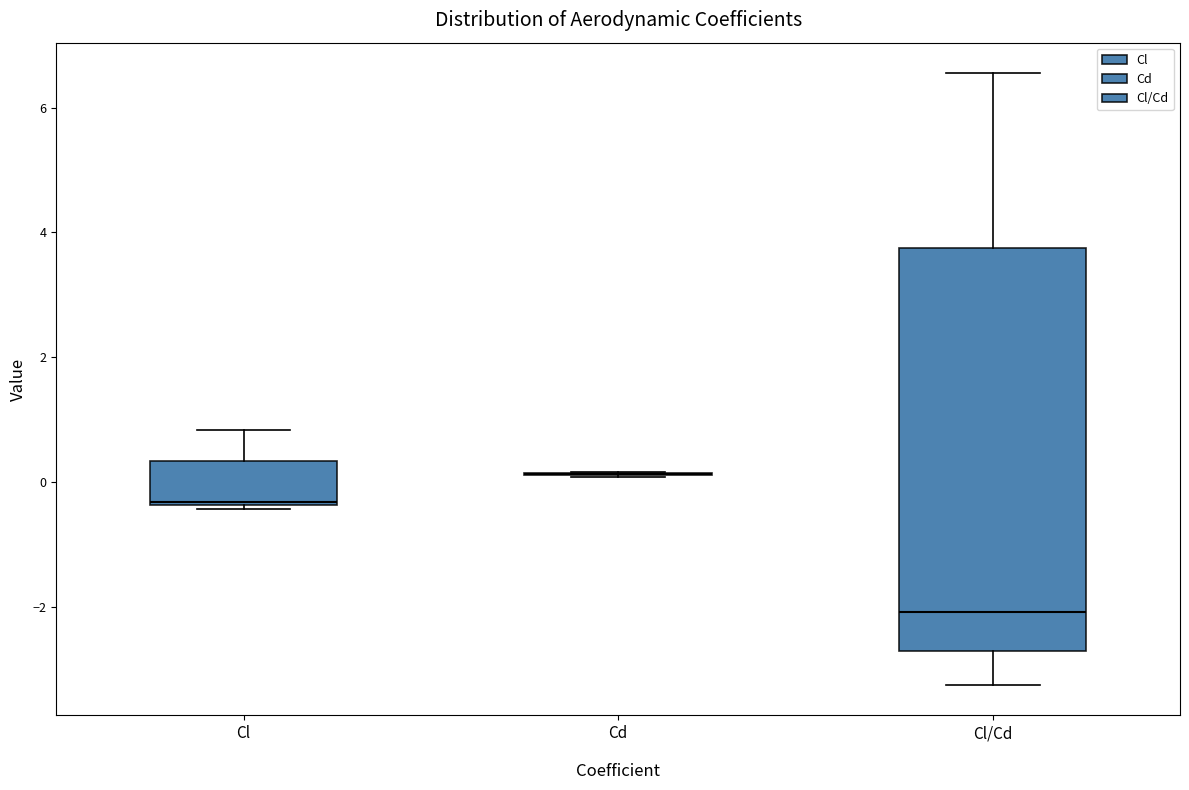

Comparing the boxes themselves (not the whiskers), which one is the tallest?

Cl/Cd